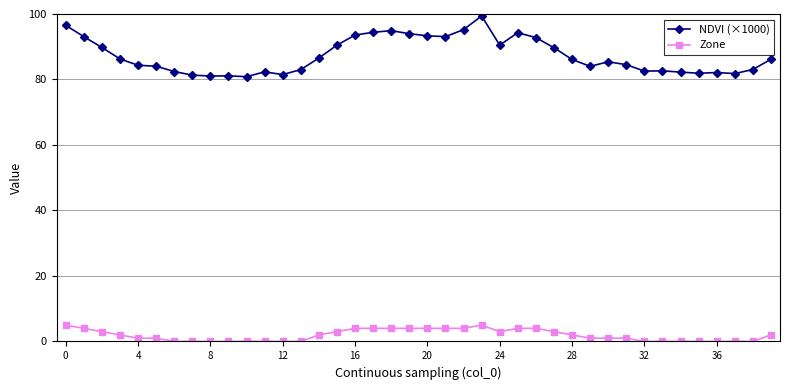

What are all the series names shown in the legend?

NDVI (×1000), Zone